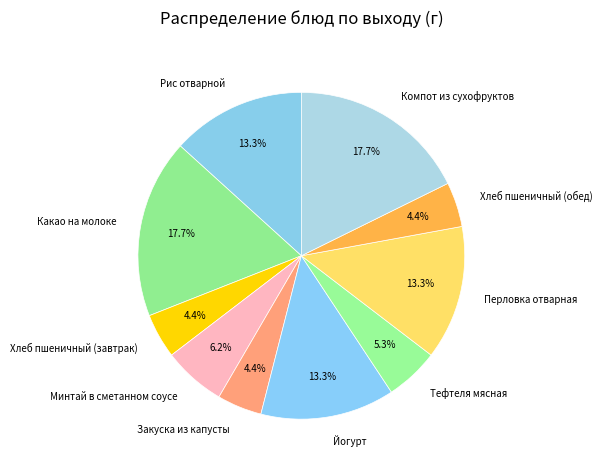

To the nearest percent, what is the combined percentage of Перловка отварная and Закуска из капусты?

18%